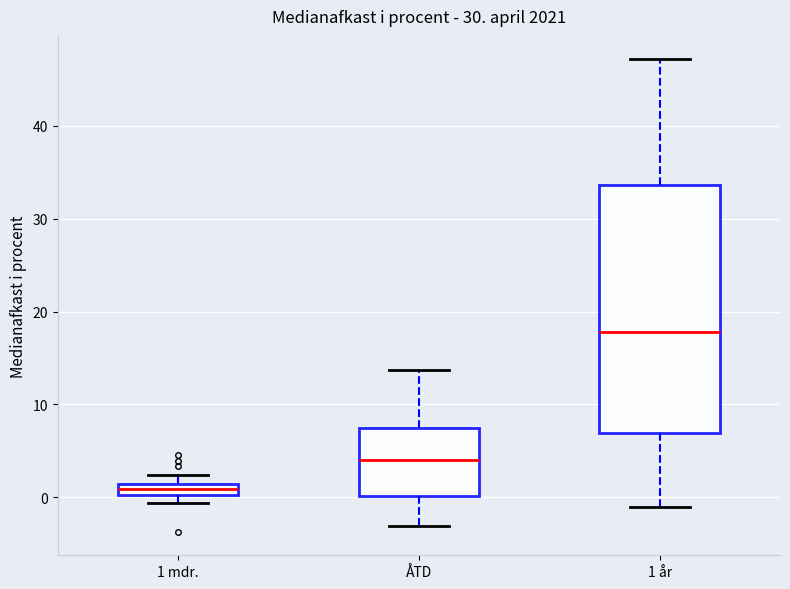

Which box's median line is the lowest?

1 mdr.